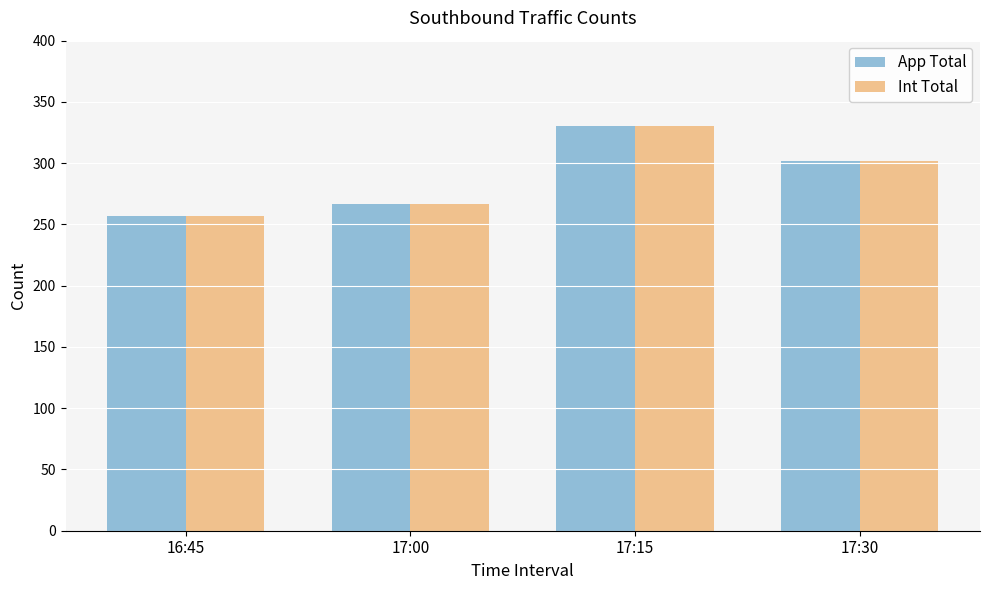

What are all the series names shown in the legend?

App Total, Int Total